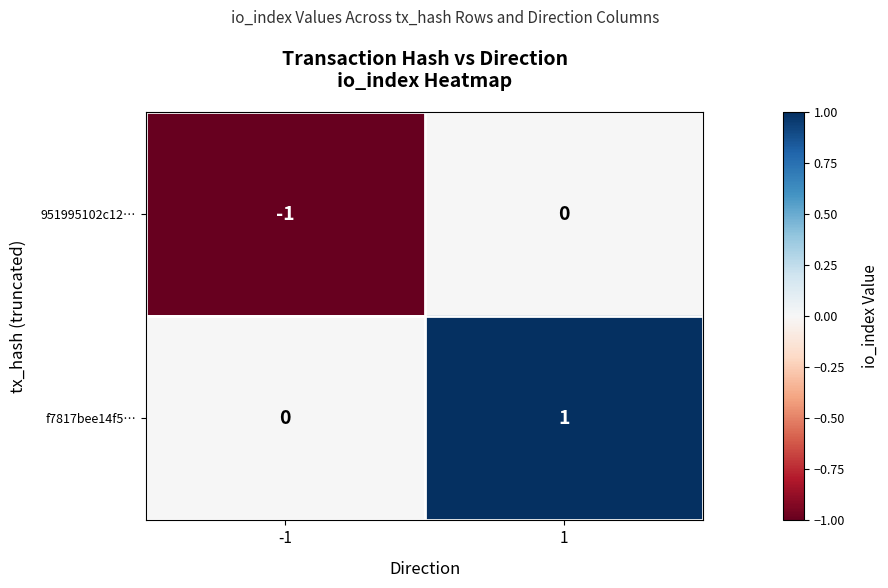

Rank the series by their maximum value, from lowest to highest.

951995102c12…, f7817bee14f5…